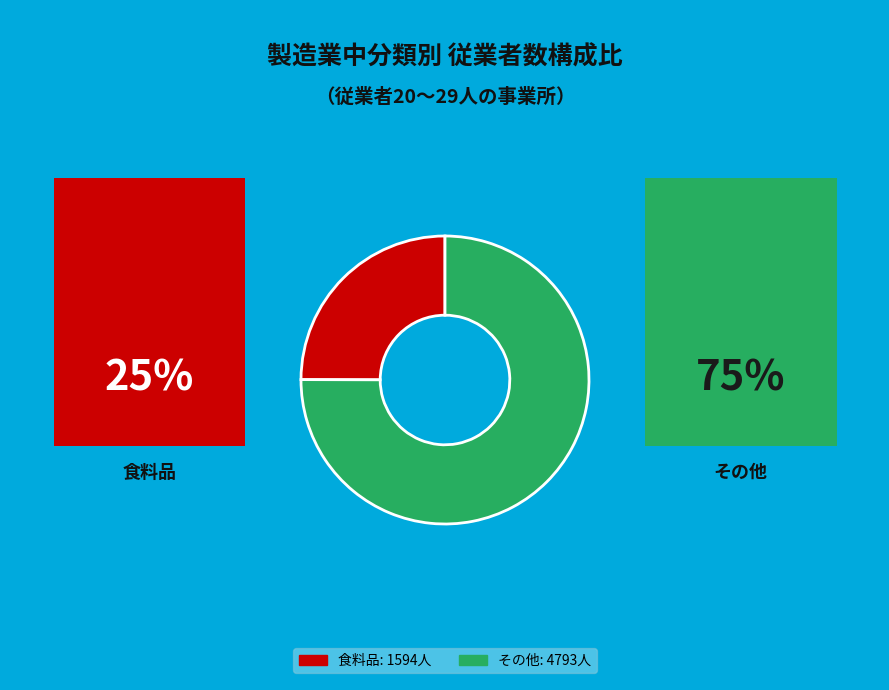

Does any single category account for the majority?

Yes